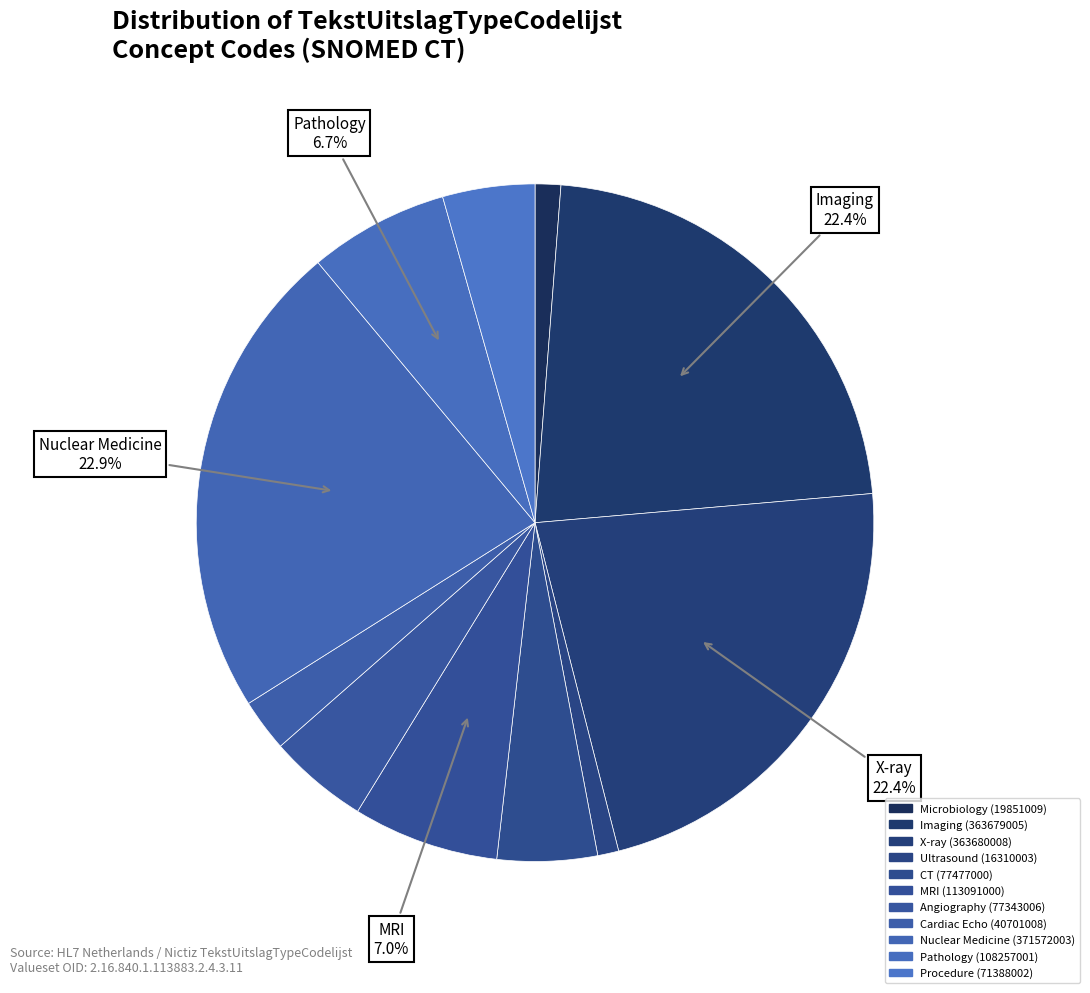

What is the largest slice in the pie chart?

Nuclear Medicine